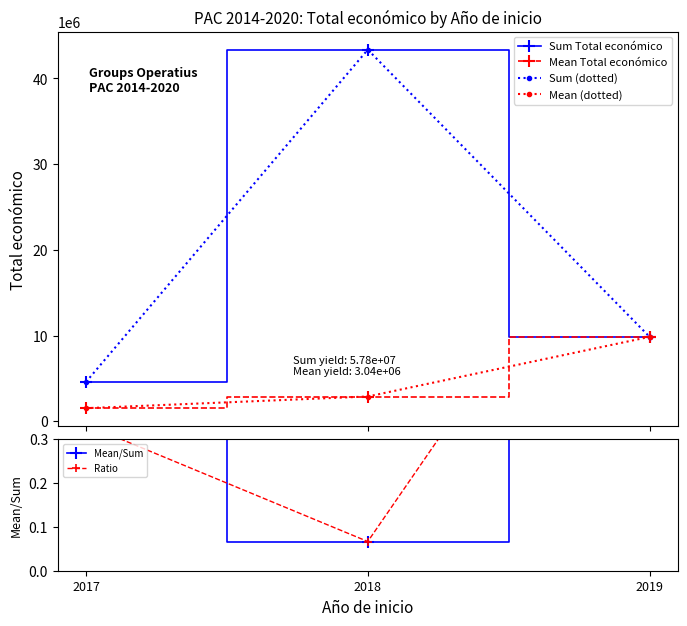

Where is Sum (dotted) nearest to the value 23965652?

2019